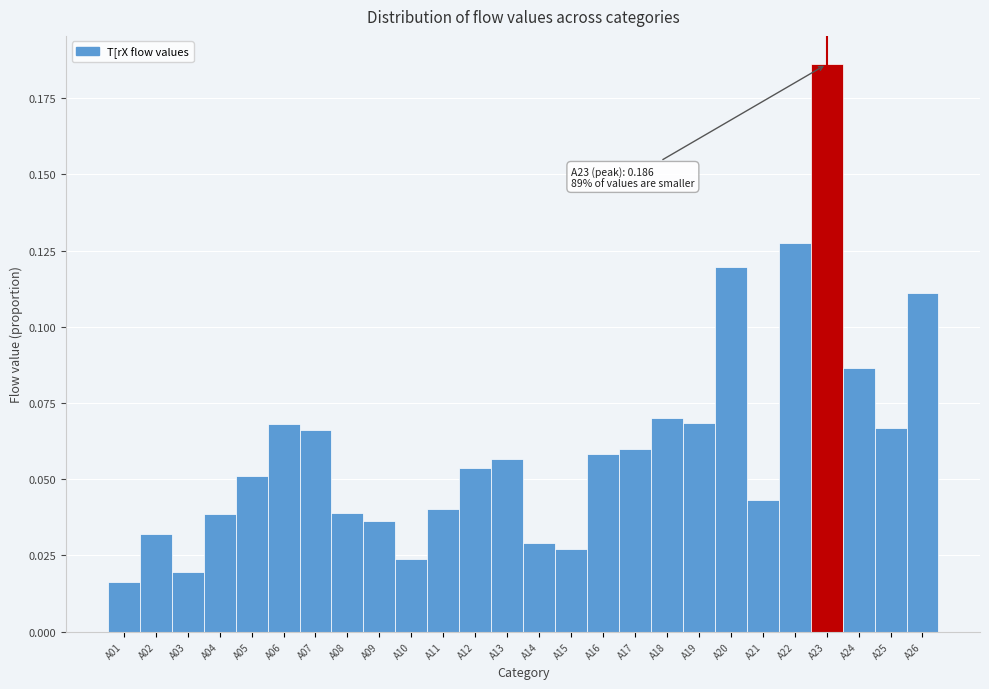

Is it true that the value at A26 is 0.0?

False